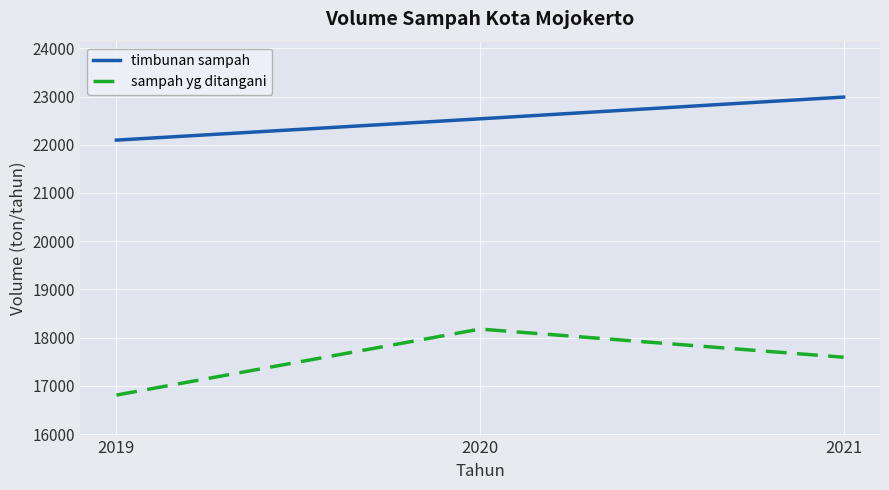

True or false: timbunan sampah has a value of 22538.5 at 2020.

True